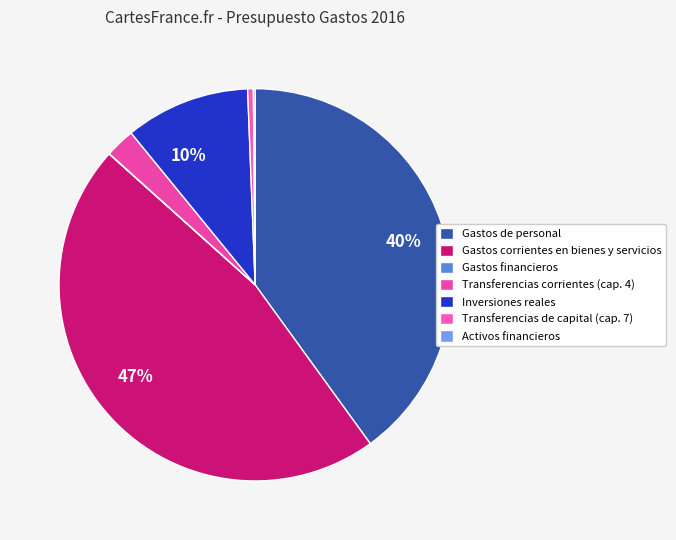

What is the largest slice in the pie chart?

Gastos corrientes en bienes y servicios